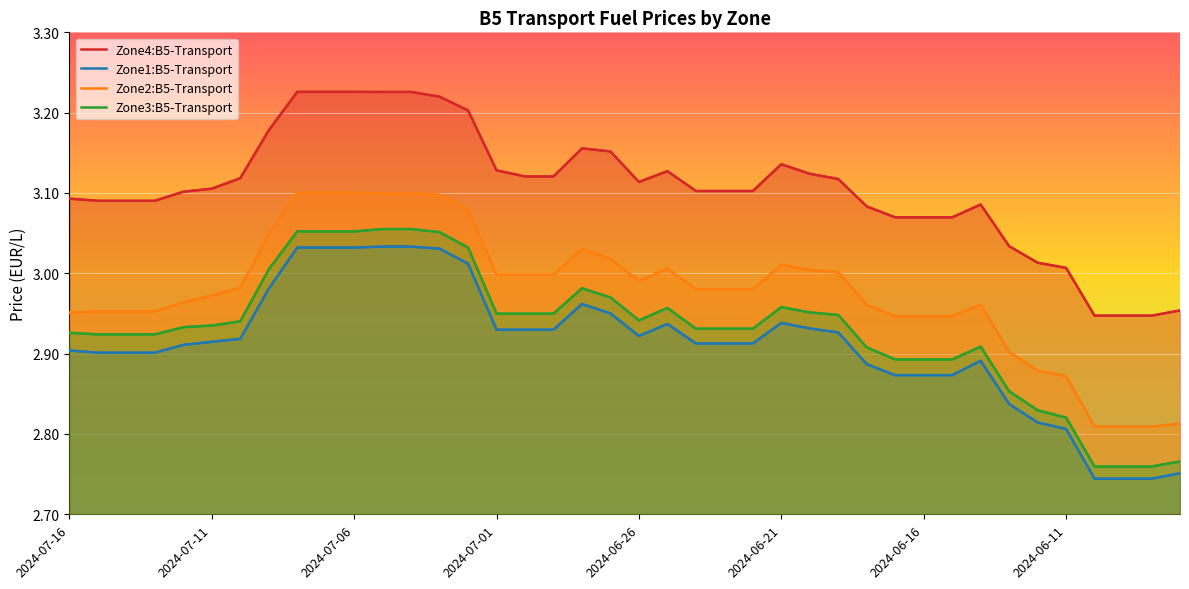

Which series has the widest spread of values?

Zone3:B5-Transport